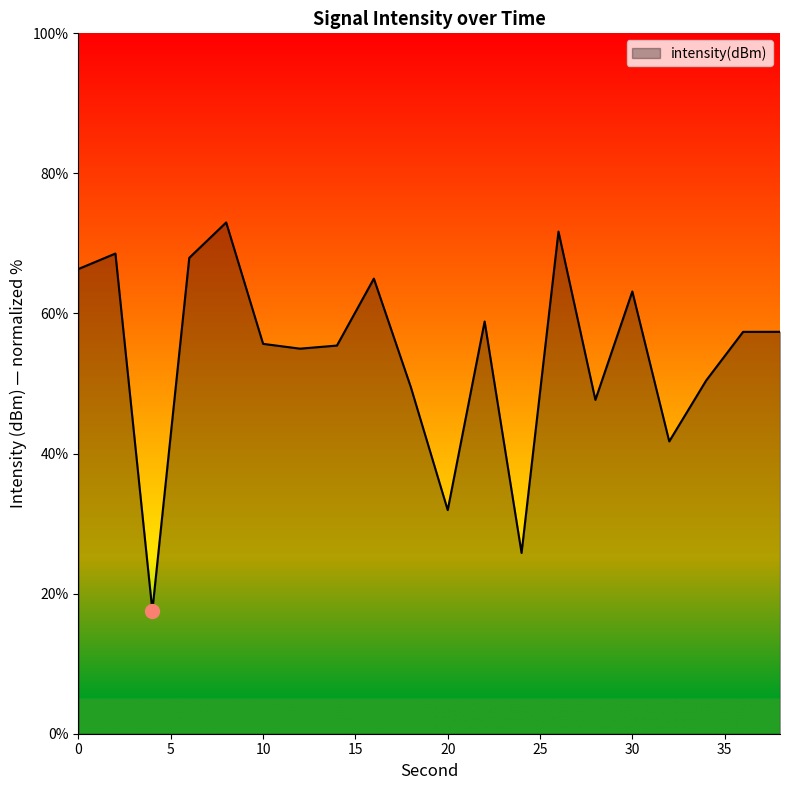

How many lines are shown in the chart?

1